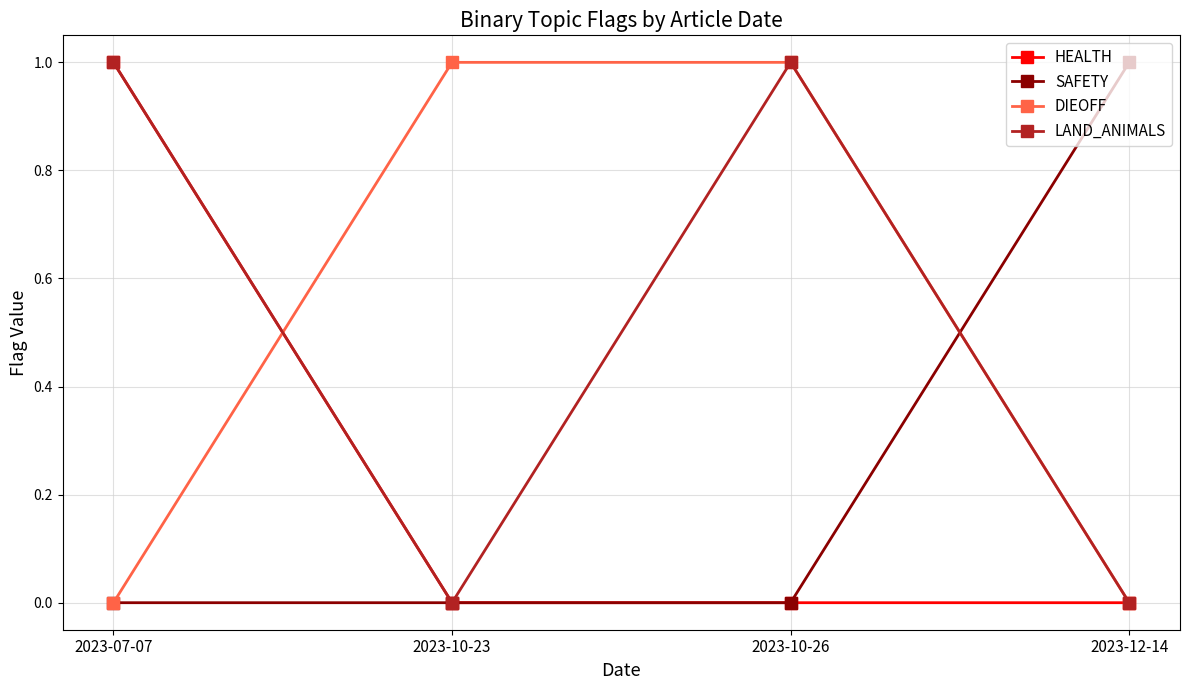

True or false: DIEOFF has a value of -1 at 2023-07-07.

False